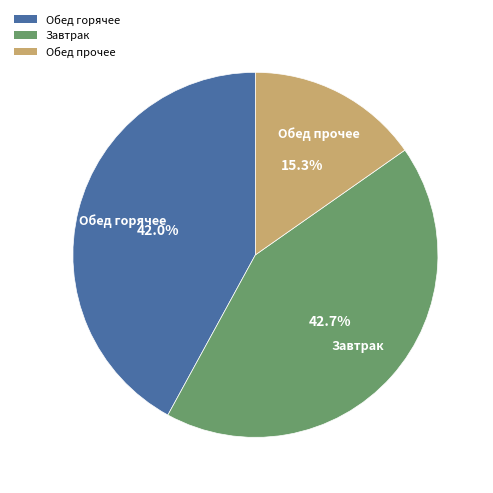

Is there a majority slice in this chart?

No